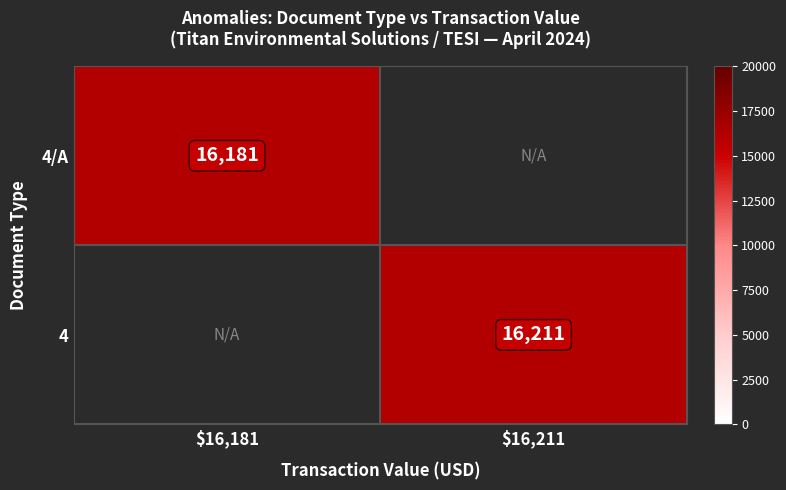

True or false: 4 has a value of 16211 at $16,211.

True